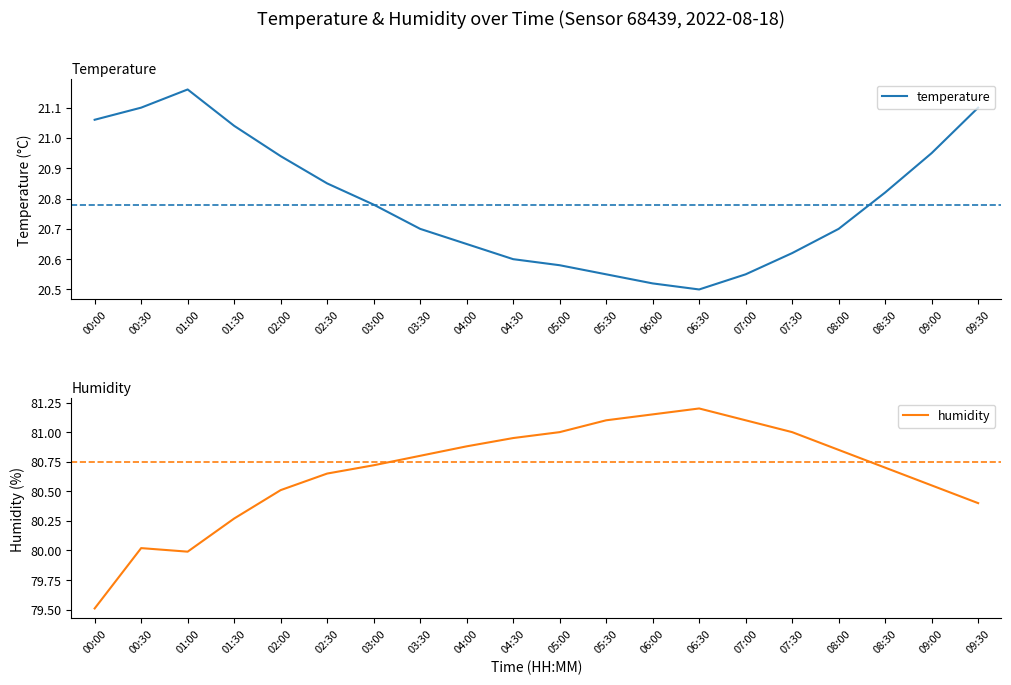

At which category does temperature reach its first local valley?

06:30